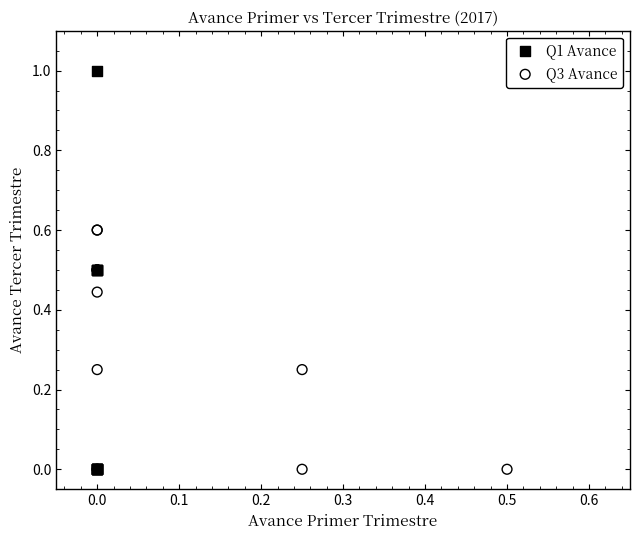

Which series has the widest spread of Y values?

Q1 Avance